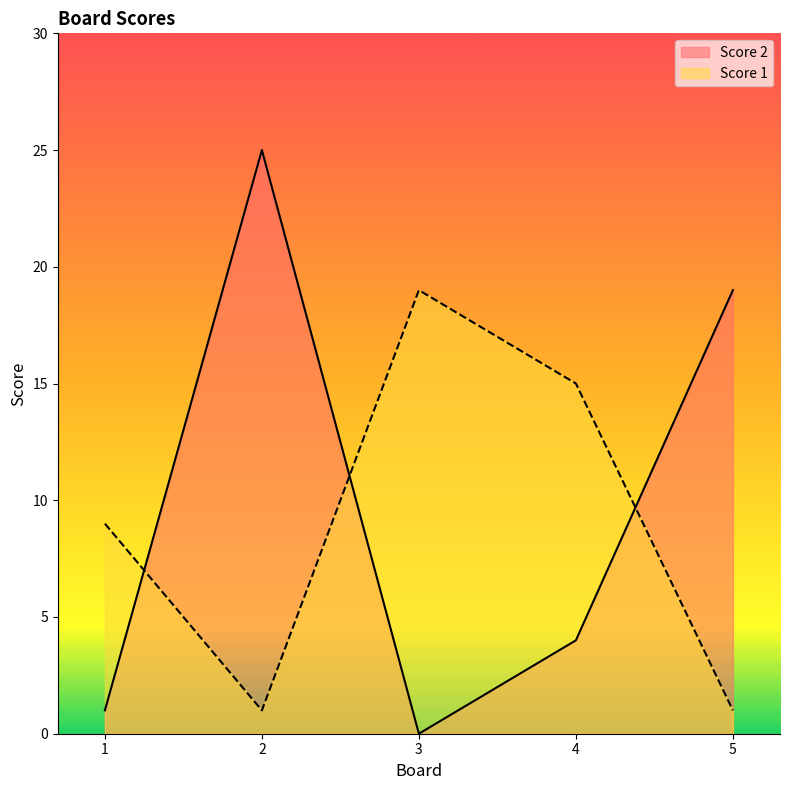

How many data points in Score 2 are above 4?

2